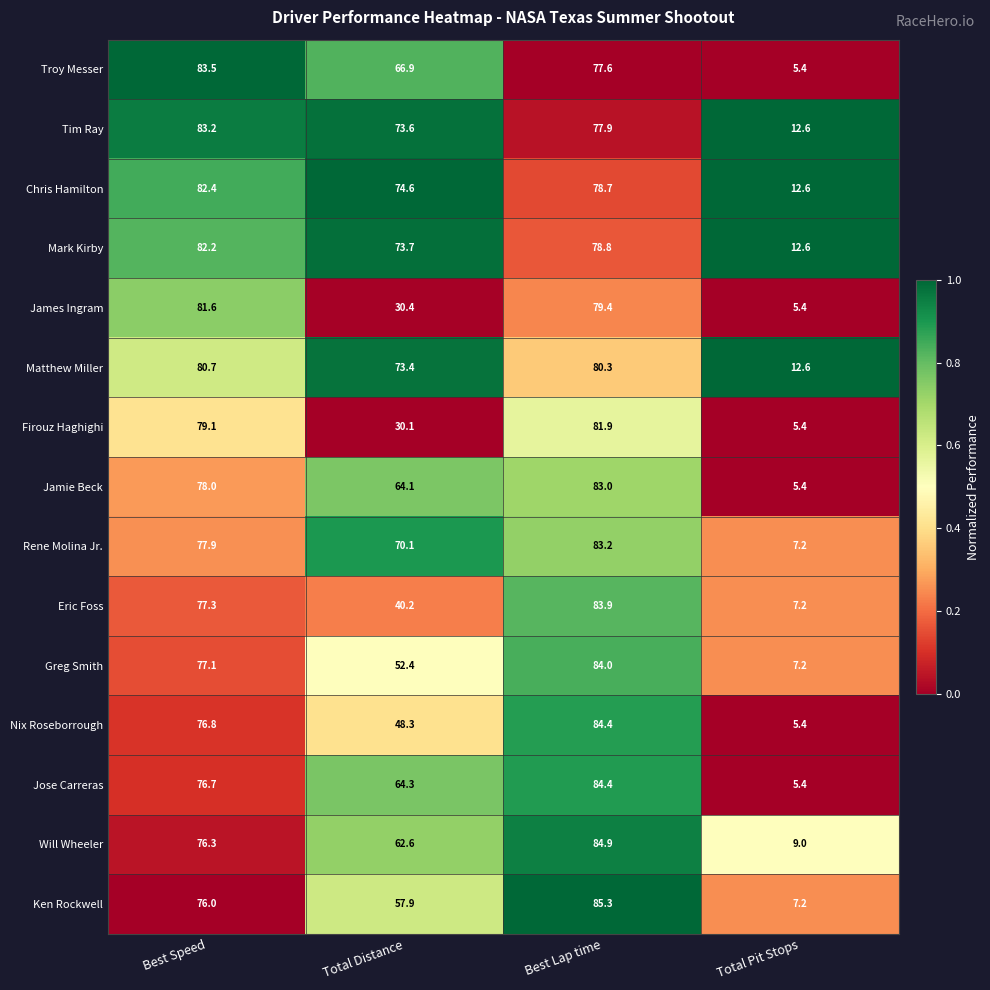

Which series changed the most between Total Distance and Best Lap time?

Firouz Haghighi